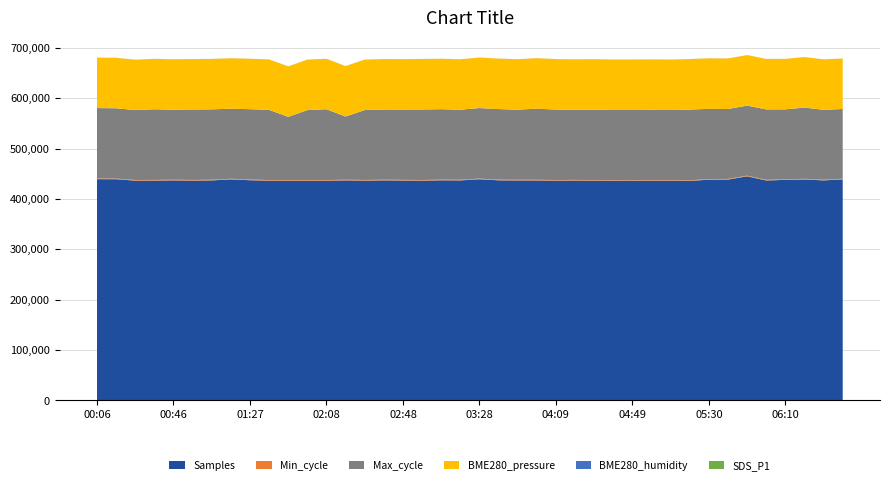

Reading left to right, extract all data points from this chart.

SDS_P1: 6.3	4.1	2.6	4.9	4.7	2.4	3.9	4.8	3.7	0.0	3.5	3.3	0.0	4.2	2.9	6.3	3.5	5.0	1.7	3.0	3.7	6.0	2.9	1.9	6.4	2.5	4.4	3.0	3.9	5.6	4.3	2.9	2.7	3.4	6.1	3.9	2.8	2.6	4.2	3.8
BME280_humidity: 92.8	92.6	91.8	91.4	91.4	90.8	91.0	90.9	90.9	90.7	90.9	91.0	90.9	90.7	90.7	90.7	90.5	90.3	90.1	89.8	89.7	89.6	89.3	89.2	89.1	89.0	88.8	88.7	88.6	88.5	88.2	87.9	86.9	86.4	76.3	68.9	55.8	51.6	47.3	42.5
Min_cycle: 1251.0	1251.0	1254.0	1254.0	1254.0	1251.0	1254.0	1251.0	1253.0	1249.0	1254.0	1251.0	1254.0	1250.0	1253.0	1251.0	1251.0	1251.0	1251.0	1250.0	1251.0	1250.0	1253.0	1251.0	1252.0	1250.0	1254.0	1251.0	1251.0	1251.0	1254.0	1251.0	1252.0	1250.0	1250.0	1253.0	1250.0	1250.0	1251.0	1250.0
Samples: 439514.0	439380.0	436599.0	436696.0	437127.0	436636.0	437056.0	439073.0	437422.0	436531.0	436578.0	436583.0	436458.0	437133.0	436626.0	437155.0	436865.0	436536.0	437284.0	437048.0	439334.0	437224.0	436994.0	436975.0	436492.0	436813.0	436187.0	436096.0	436055.0	436265.0	436010.0	436109.0	438447.0	438688.0	445194.0	436903.0	438127.0	438905.0	437061.0	439173.0
Max_cycle: 139955.0	139666.0	138806.0	140342.0	139093.0	139982.0	139851.0	139083.0	139797.0	139392.0	125474.0	138812.0	140697.0	125489.0	138859.0	139394.0	139562.0	140141.0	139905.0	139126.0	140156.0	140204.0	139253.0	141294.0	139925.0	139166.0	140029.0	139543.0	139627.0	139584.0	139511.0	140366.0	139435.0	138945.0	139161.0	139901.0	138772.0	141538.0	138871.0	138448.0
BME280_pressure: 100075.9	100087.1	100087.1	100094.8	100099.9	100099.6	100099.4	100104.3	100108.3	100117.4	100120.9	100124.4	100136.6	100139.9	100142.8	100151.2	100157.9	100169.4	100176.9	100184.3	100189.8	100196.6	100199.9	100202.5	100212.9	100213.6	100227.7	100235.4	100237.8	100241.6	100247.1	100255.4	100262.7	100257.7	100253.3	100245.8	100245.6	100242.3	100244.9	100262.2